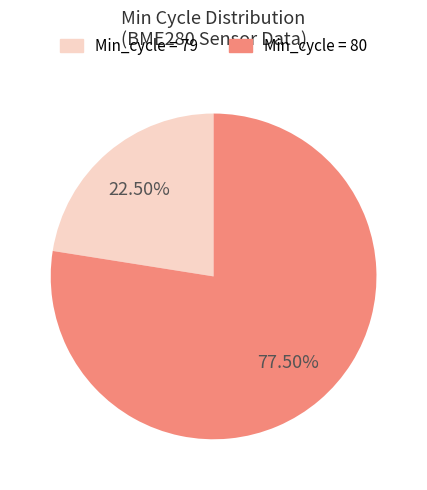

Count the number of slices in the pie.

2